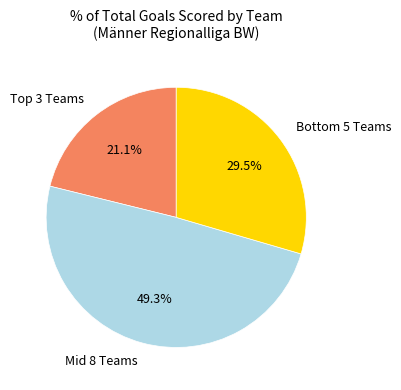

To the nearest percent, what is the average slice percentage?

33%